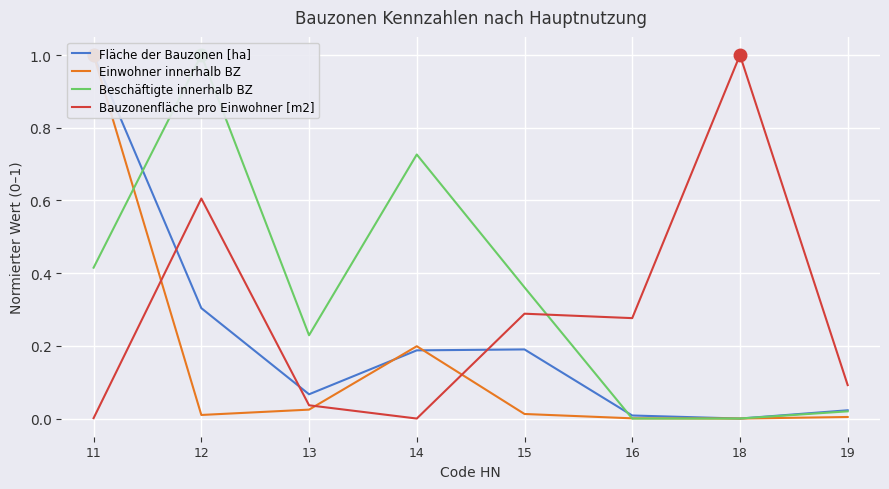

Which series has the largest range (max minus min)?

Fläche der Bauzonen [ha]